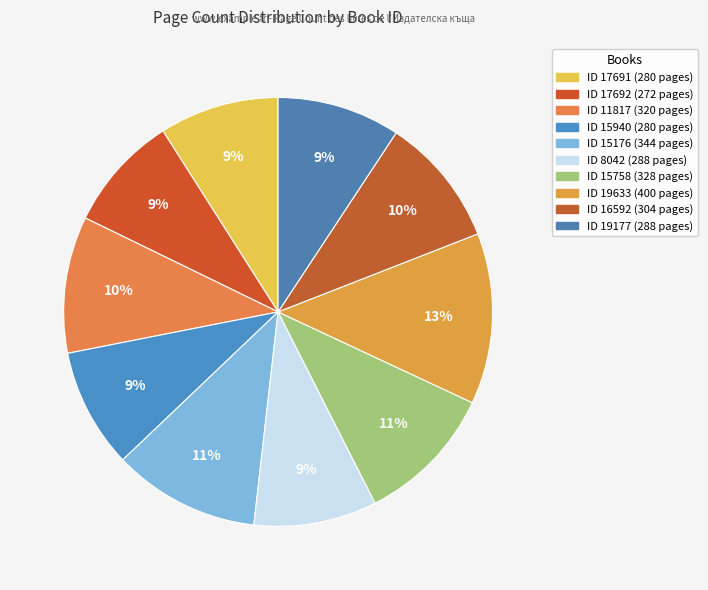

Is there any slice that represents more than half of the pie?

No